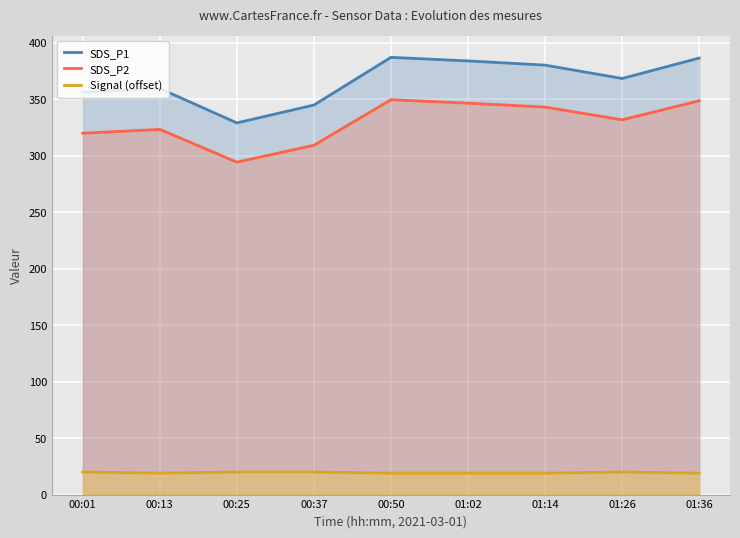

What is the difference between the SDS_P1 values at 01:14 and 01:26?

11.8